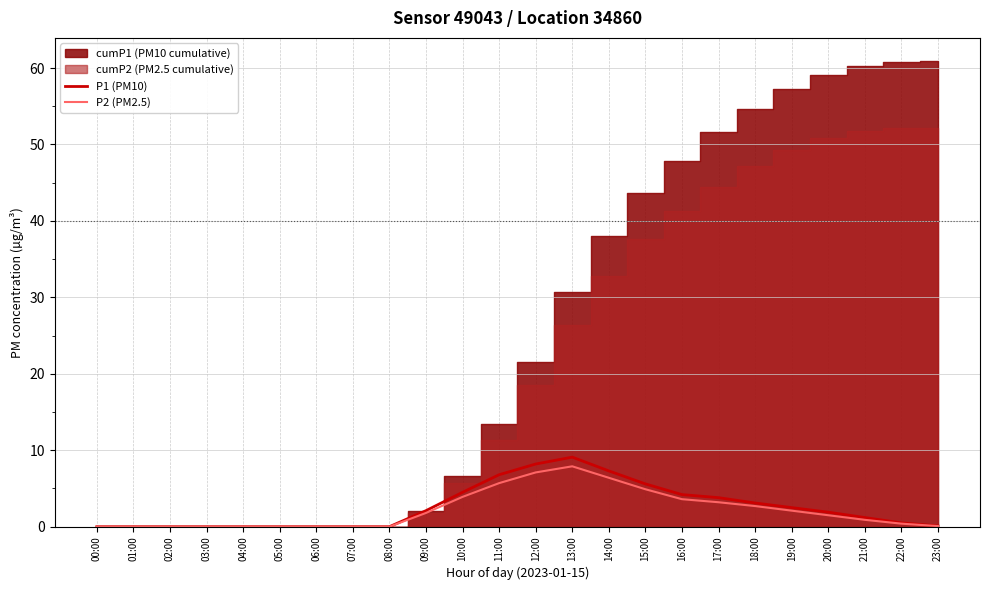

True or false: P1 (PM10) has a value of 2.9 at 07:00.

False